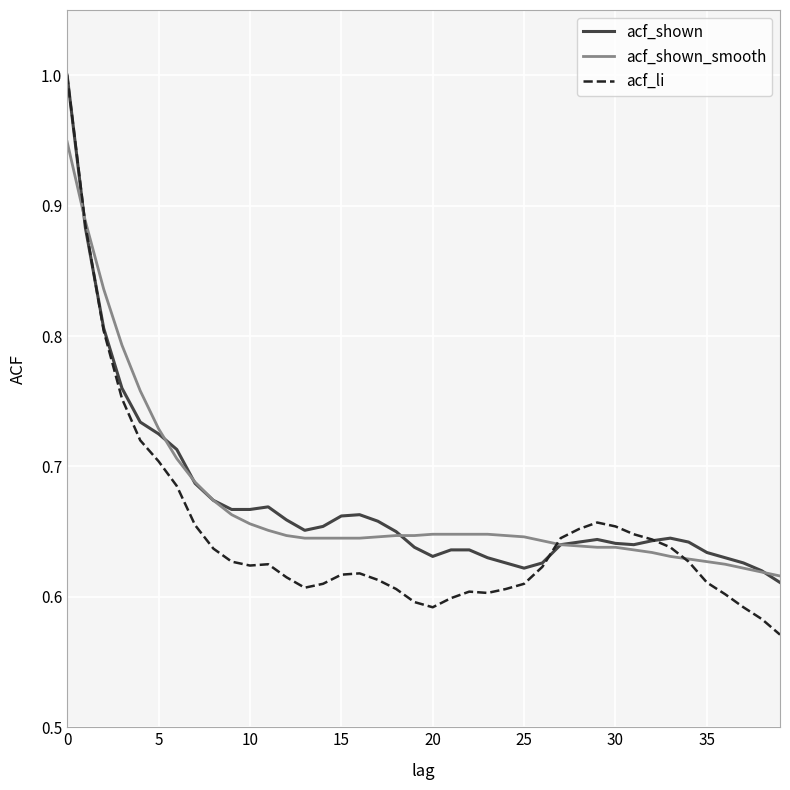

Which series has the widest spread of values?

acf_li